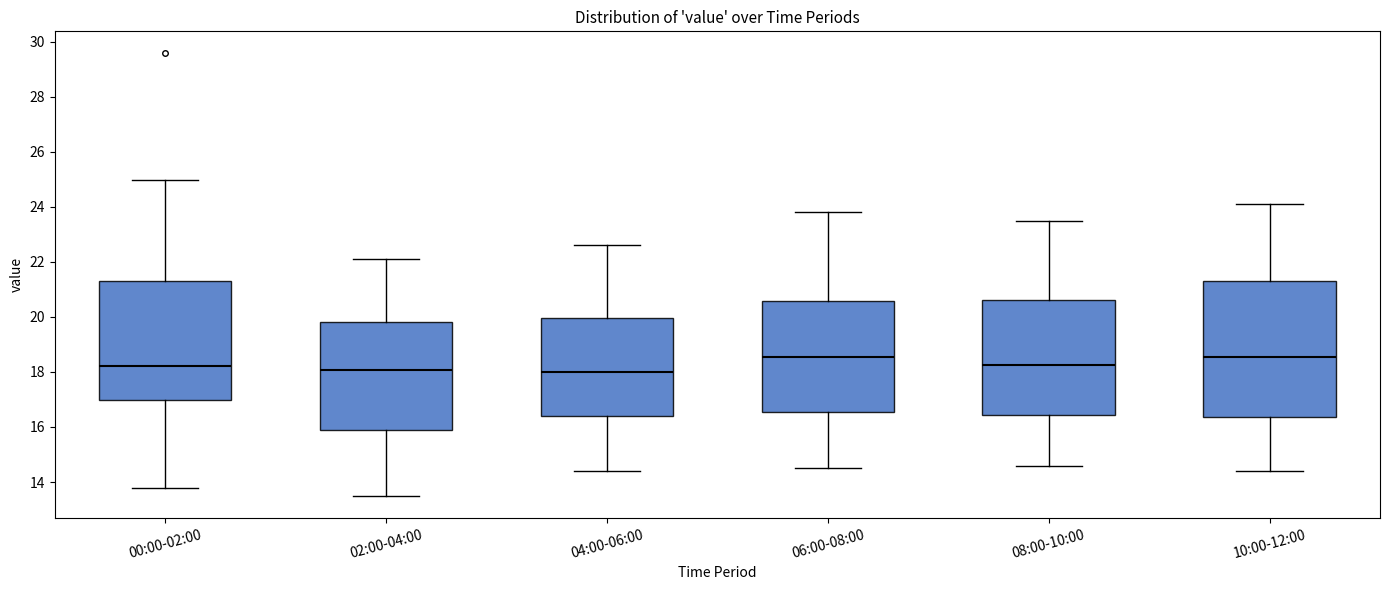

Where is the lower edge of the box for 00:00-02:00 on the y-axis? The values are not printed on the chart, so give them approximately, as read against the axis.

17.0